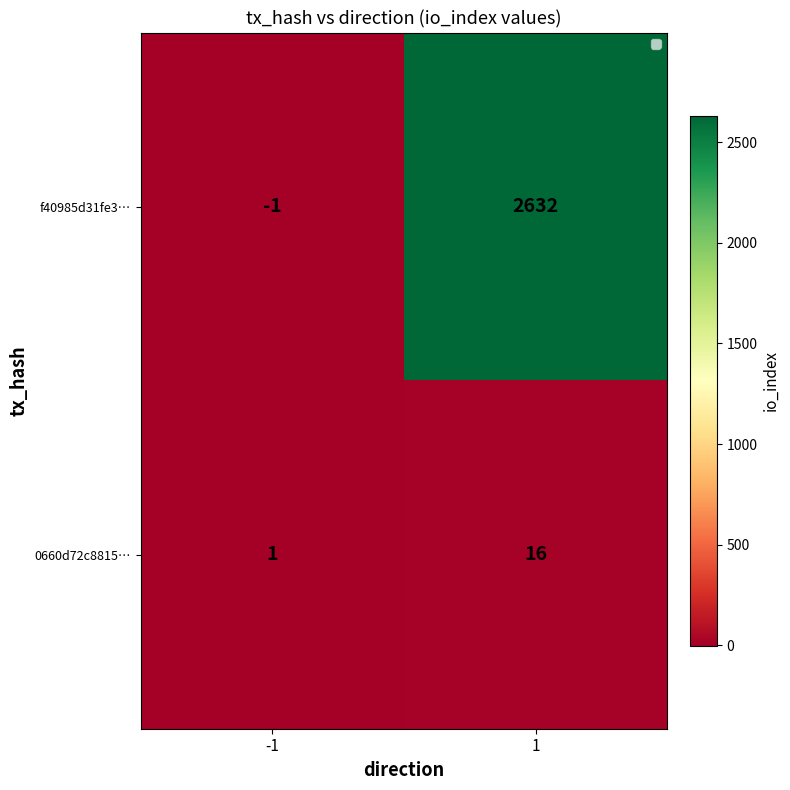

What is the average value of the f40985d31fe3… series?

1316